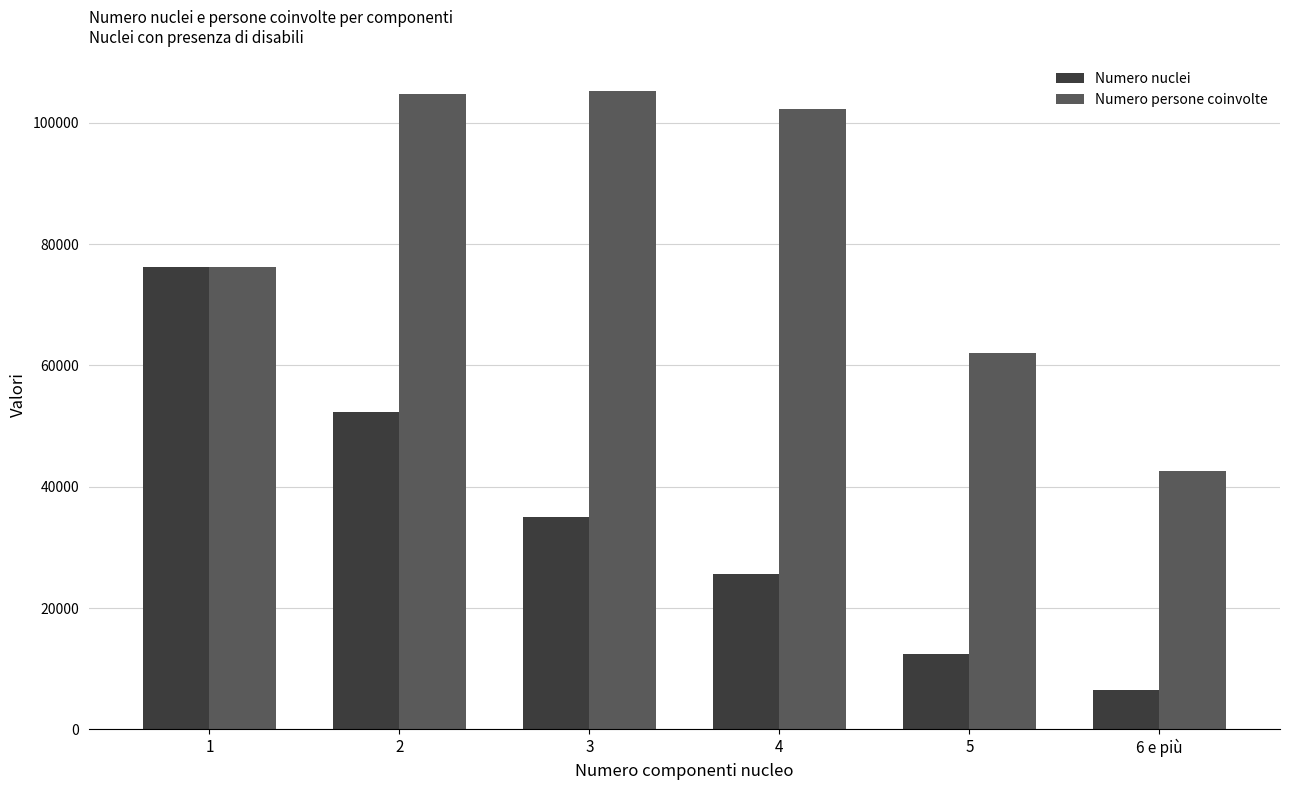

Are the bars horizontal?

No